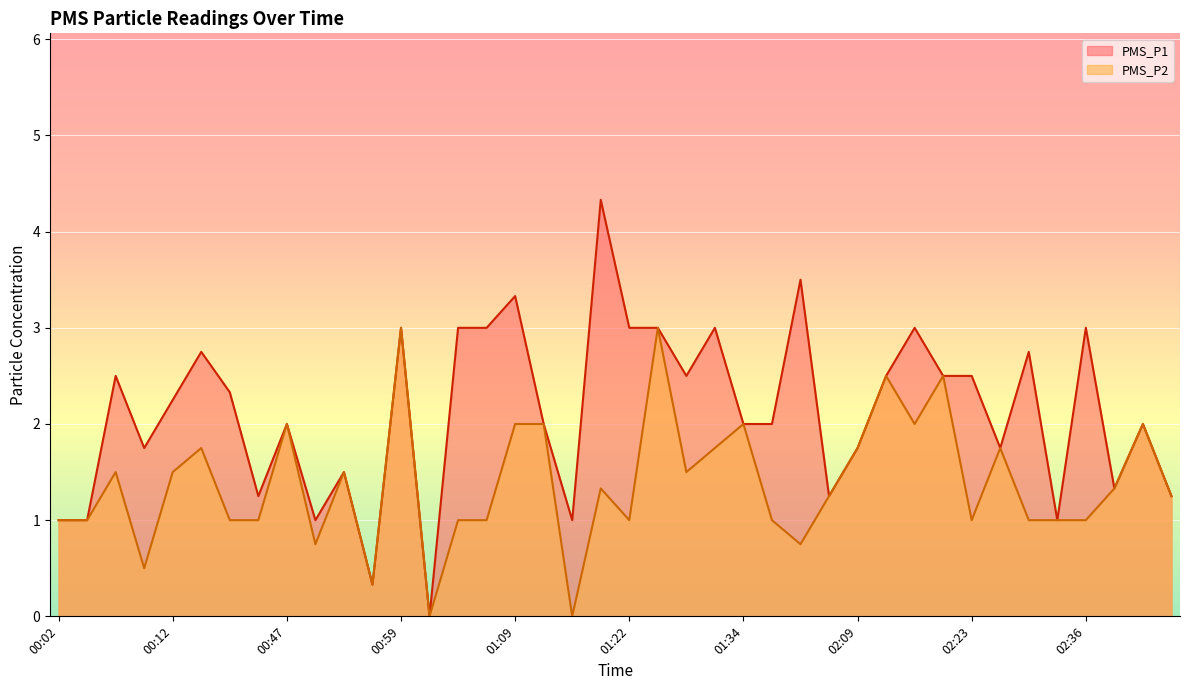

What is the total value across all series at 00:07?

4.0